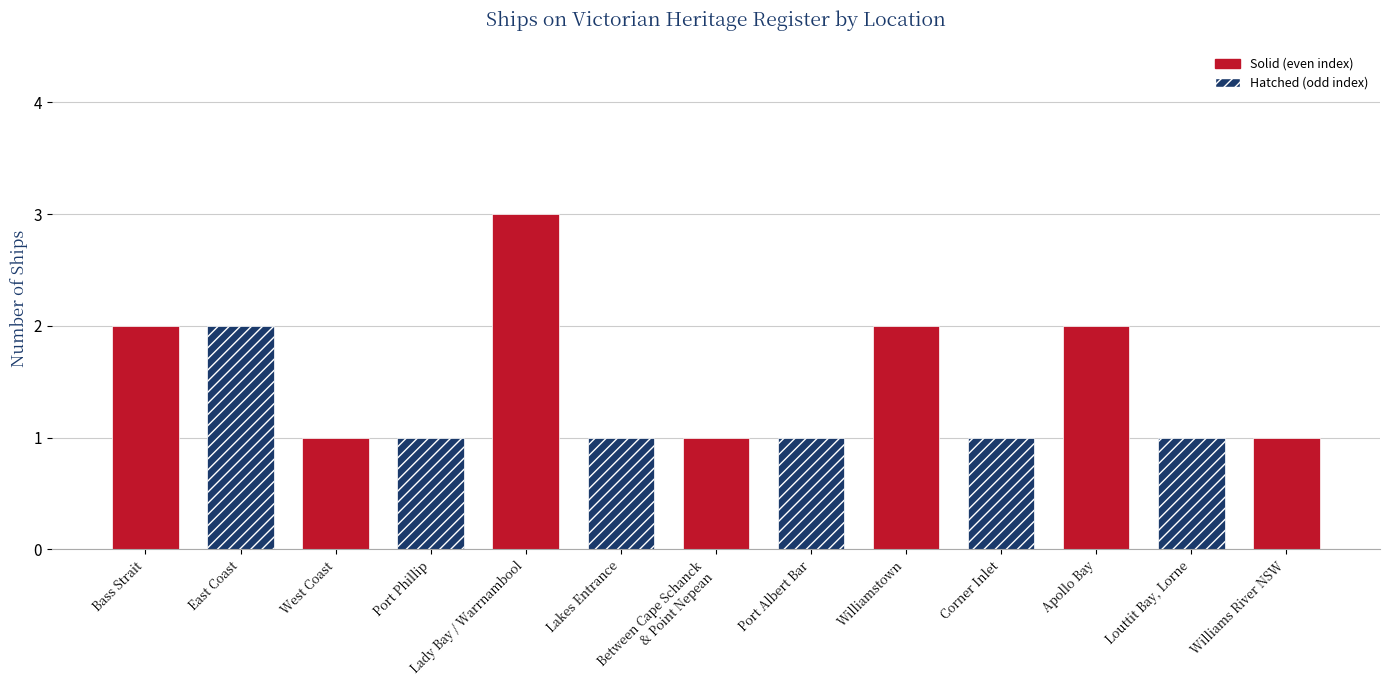

How many distinct data groups are displayed?

1